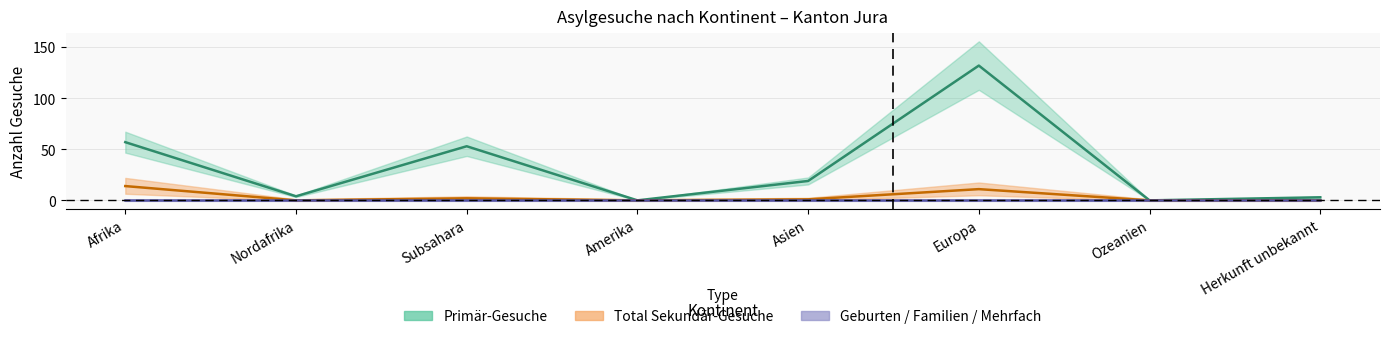

What is the total value across all series at Nordafrika?

4